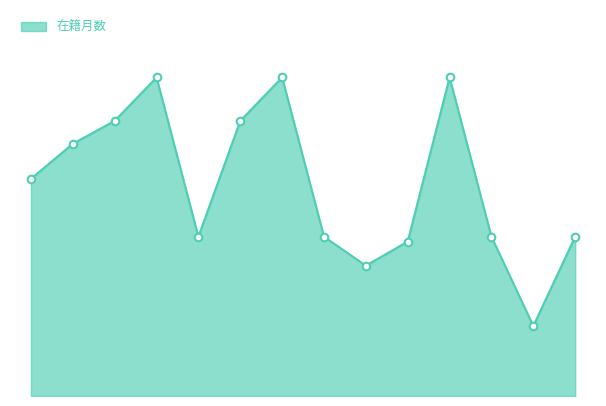

Is this an area chart (filled region under the line)?

Yes